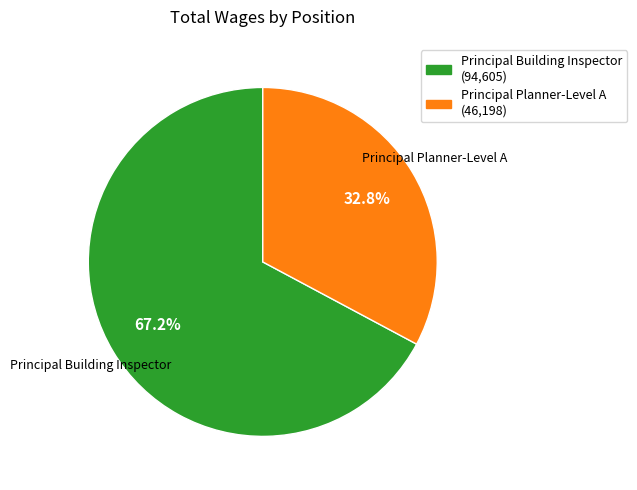

Is it true that Principal Building Inspector is 67% of the pie?

True